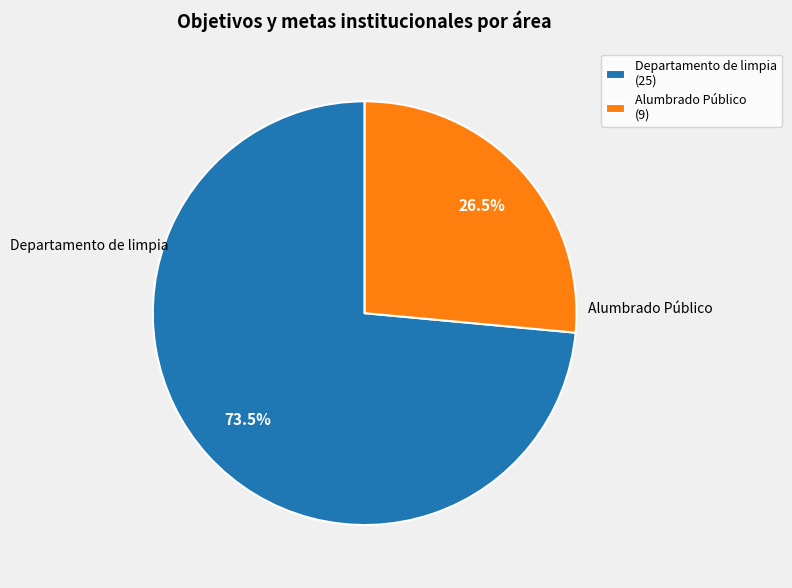

Does Departamento de limpia account for over 50% of the chart?

Yes